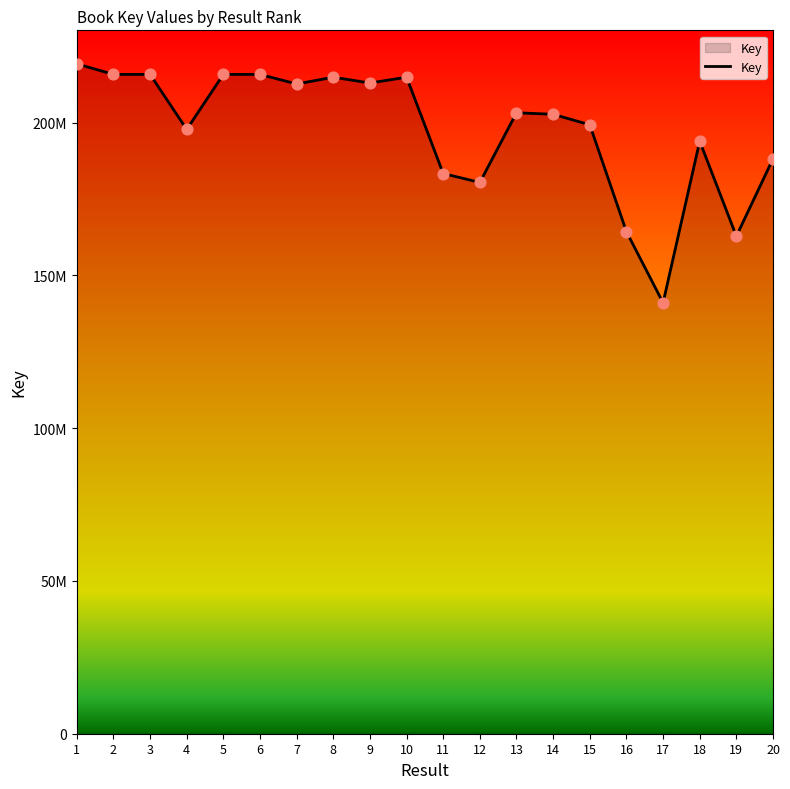

What is the ratio of the value at 8 to the value at 12?

1.2